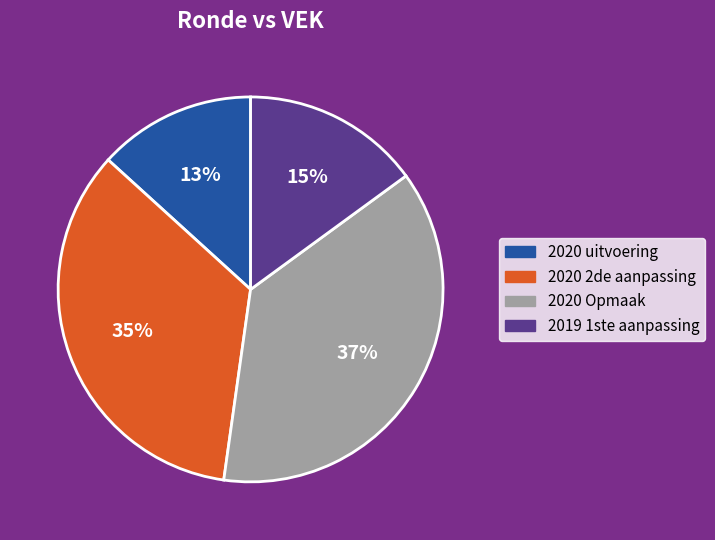

To the nearest percent, what is the difference between the largest and smallest slice percentages?

24%